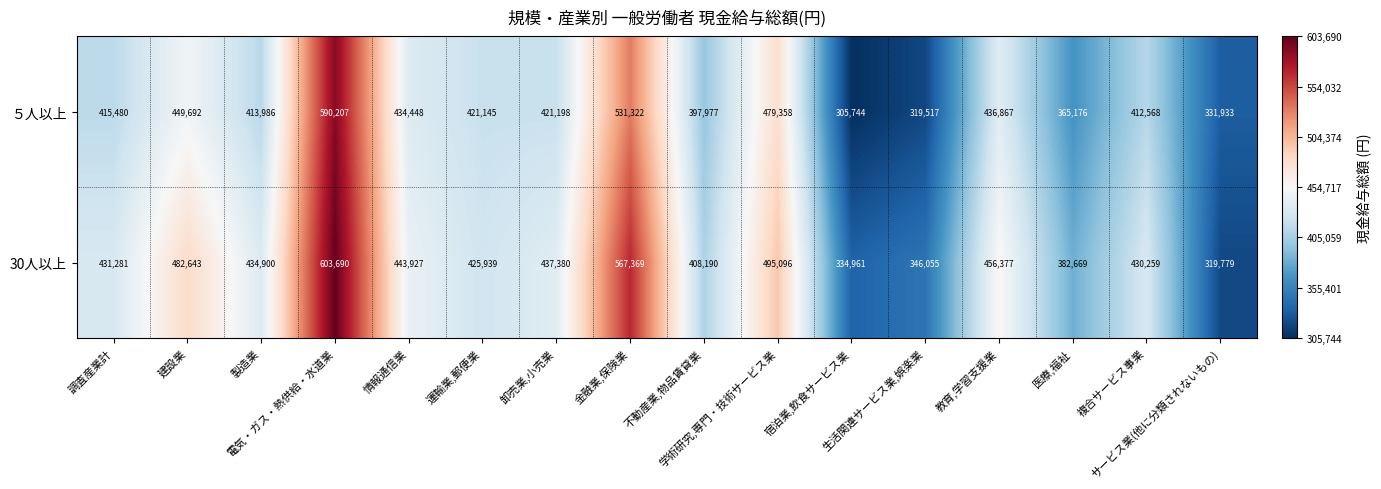

Which series has the widest spread of values?

５人以上